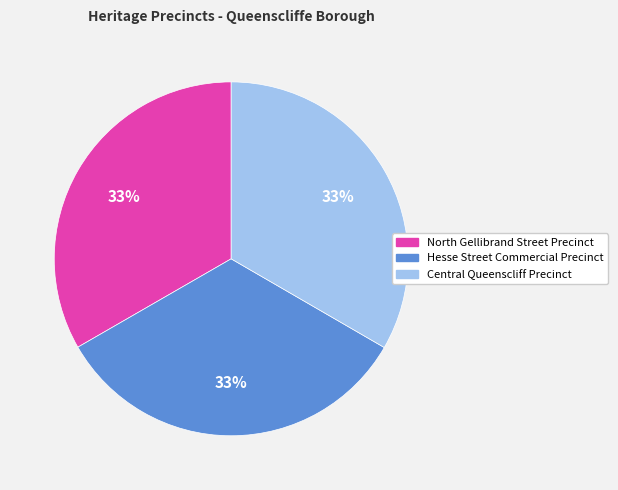

Does North Gellibrand Street Precinct represent more than half of the total?

No